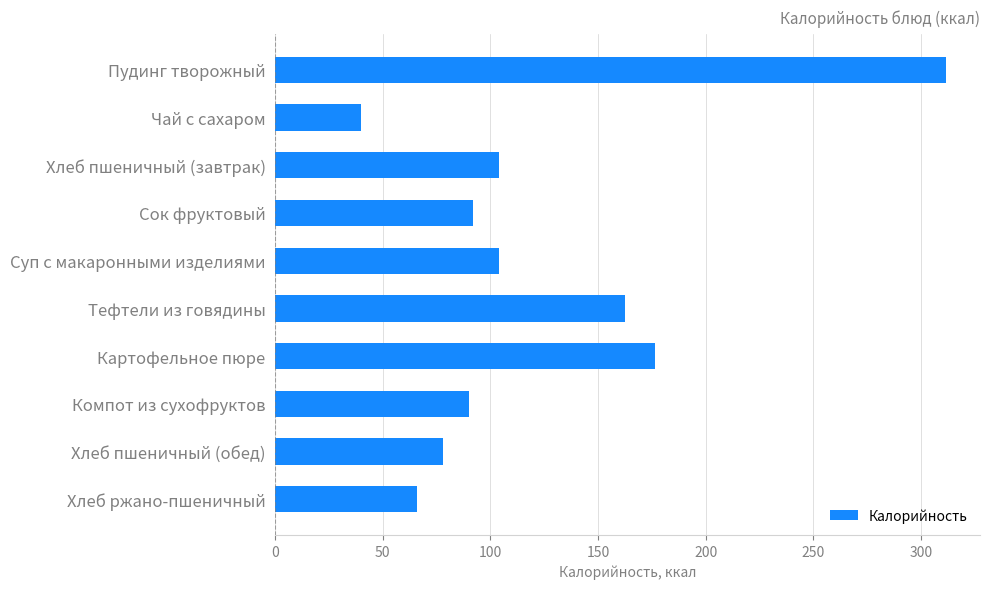

What is the ratio of the value at Хлеб пшеничный (обед) to the value at Компот из сухофруктов?

0.9